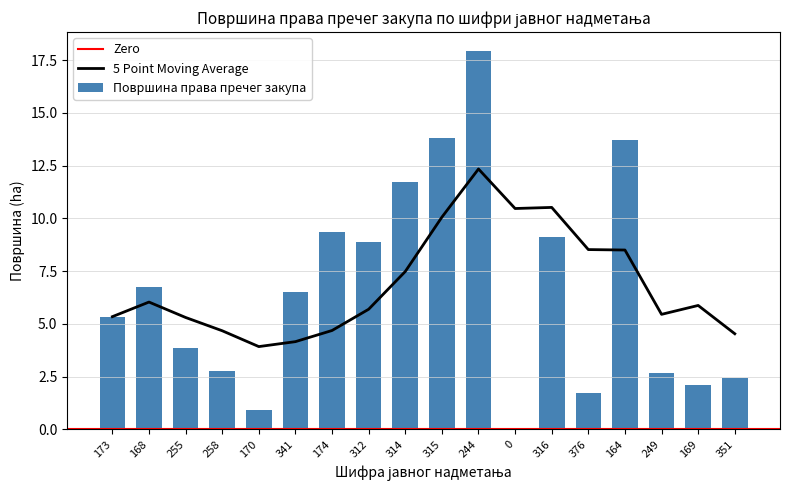

Reading left to right, extract all data points from this chart.

5.3	6.7	3.8	2.8	0.9	6.5	9.4	8.9	11.7	13.8	17.9	0.0	9.1	1.7	13.7	2.7	2.1	2.4